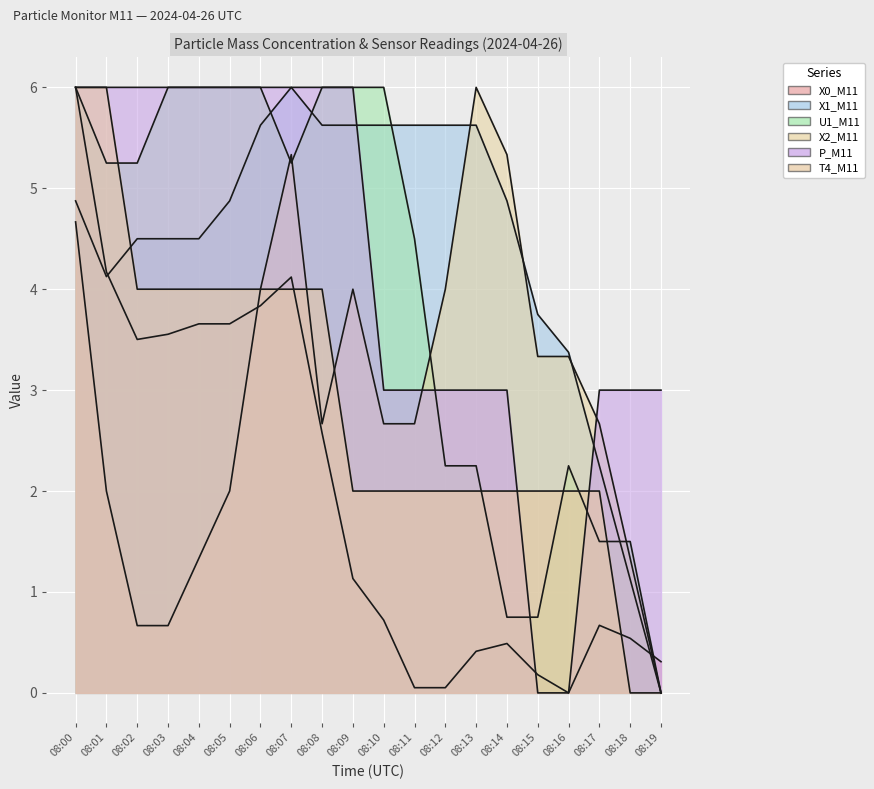

Rank the series by their maximum value, from highest to lowest.

X0_M11, X1_M11, U1_M11, X2_M11, P_M11, T4_M11